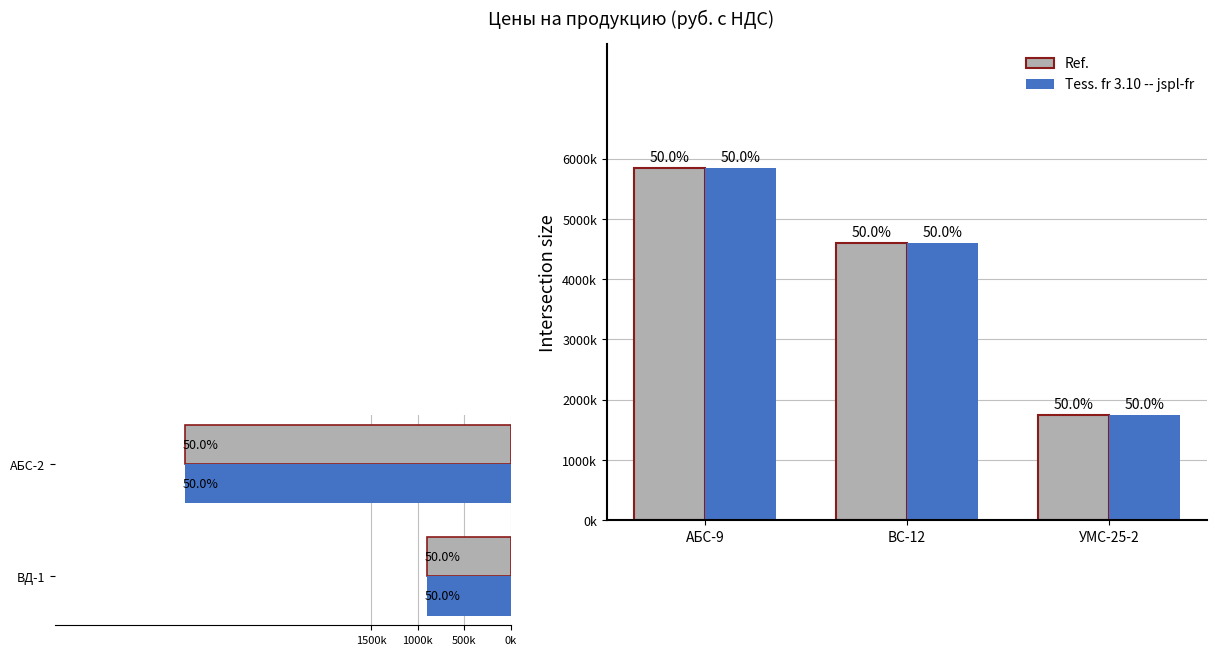

What is the difference between the maximum and minimum values in the Ref. series?

2600000